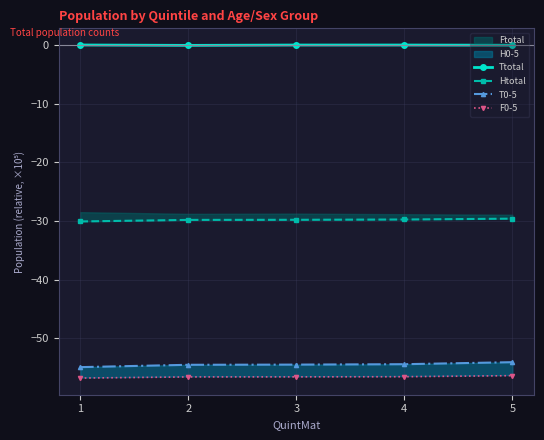

What is the highest value of the T0-5 series?

-54.1